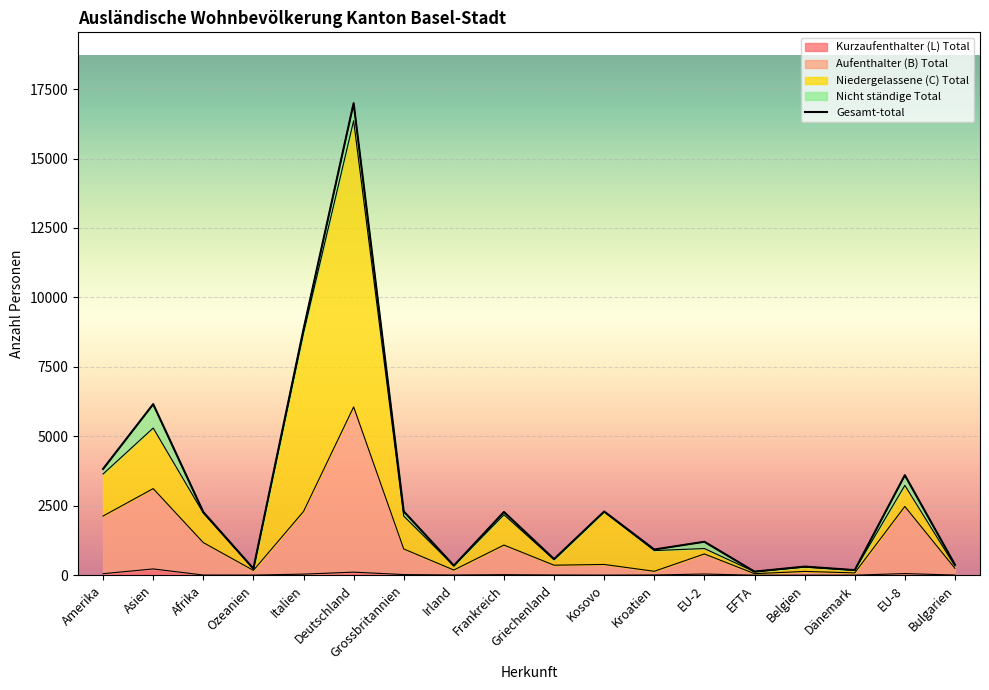

Which series has the largest range (max minus min)?

Gesamt-total